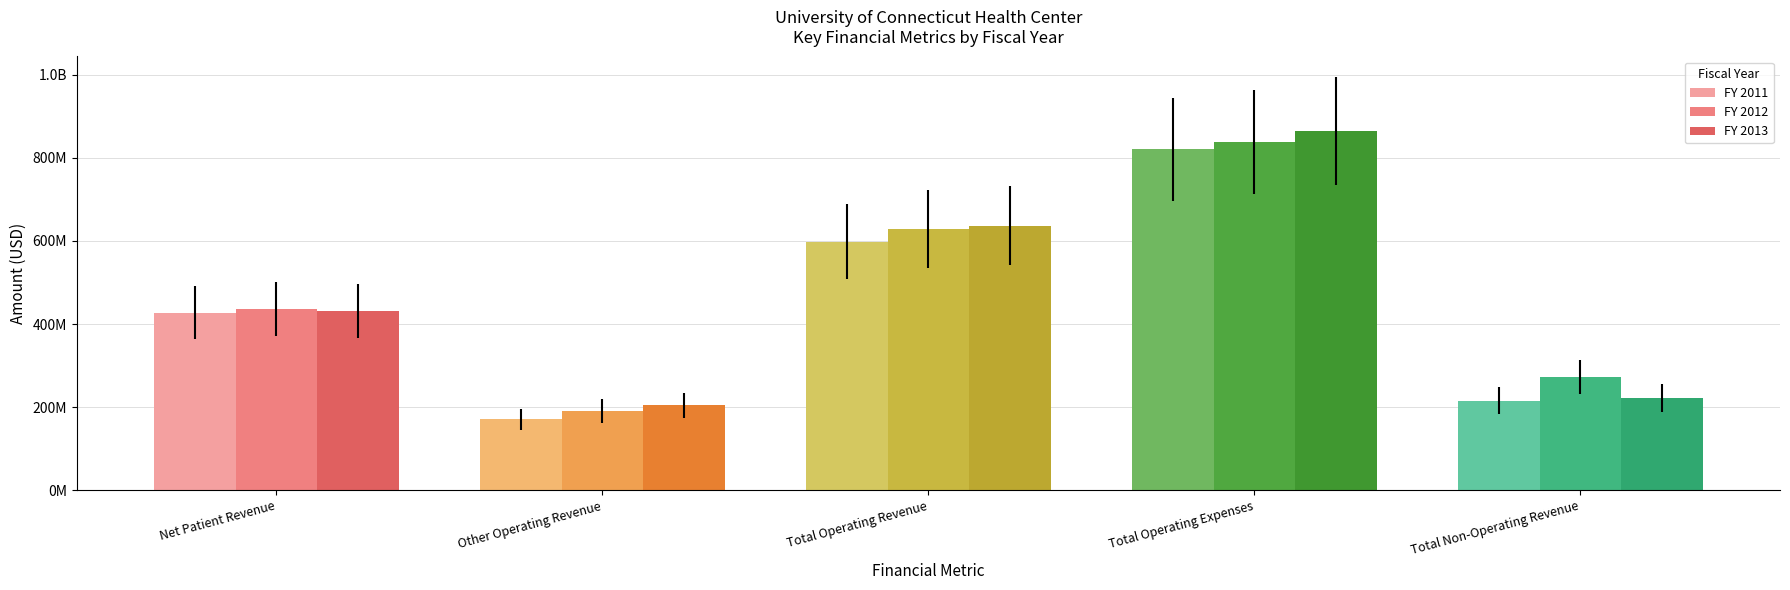

What are all the series names shown in the legend?

FY 2011, FY 2012, FY 2013